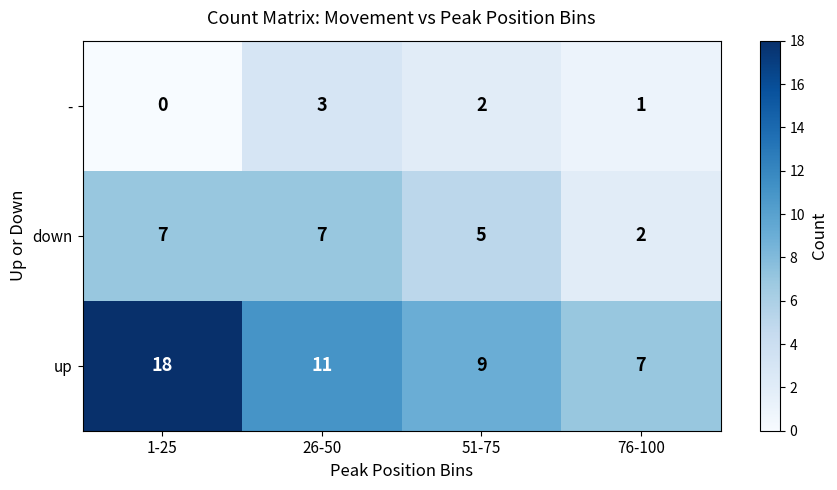

The value of down at 26-50 is 7. True or false?

True